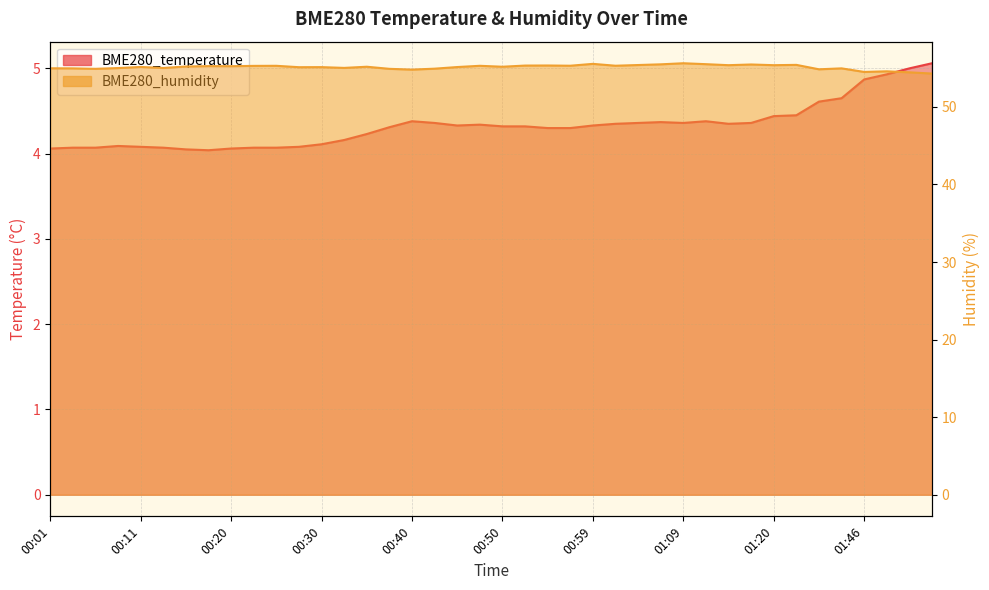

What is the highest value of the BME280_temperature series?

5.1